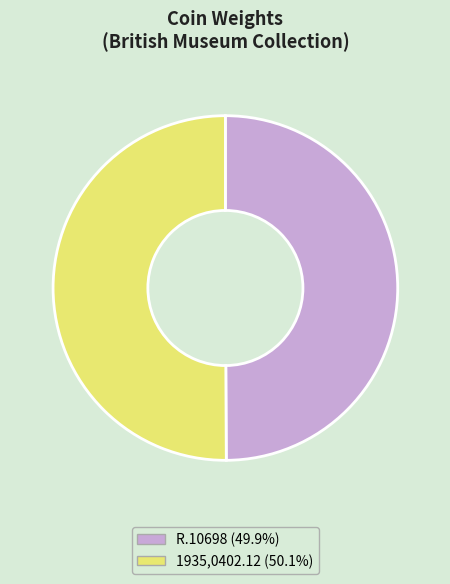

True or false: 1935,0402.12 accounts for 50% of the total.

True